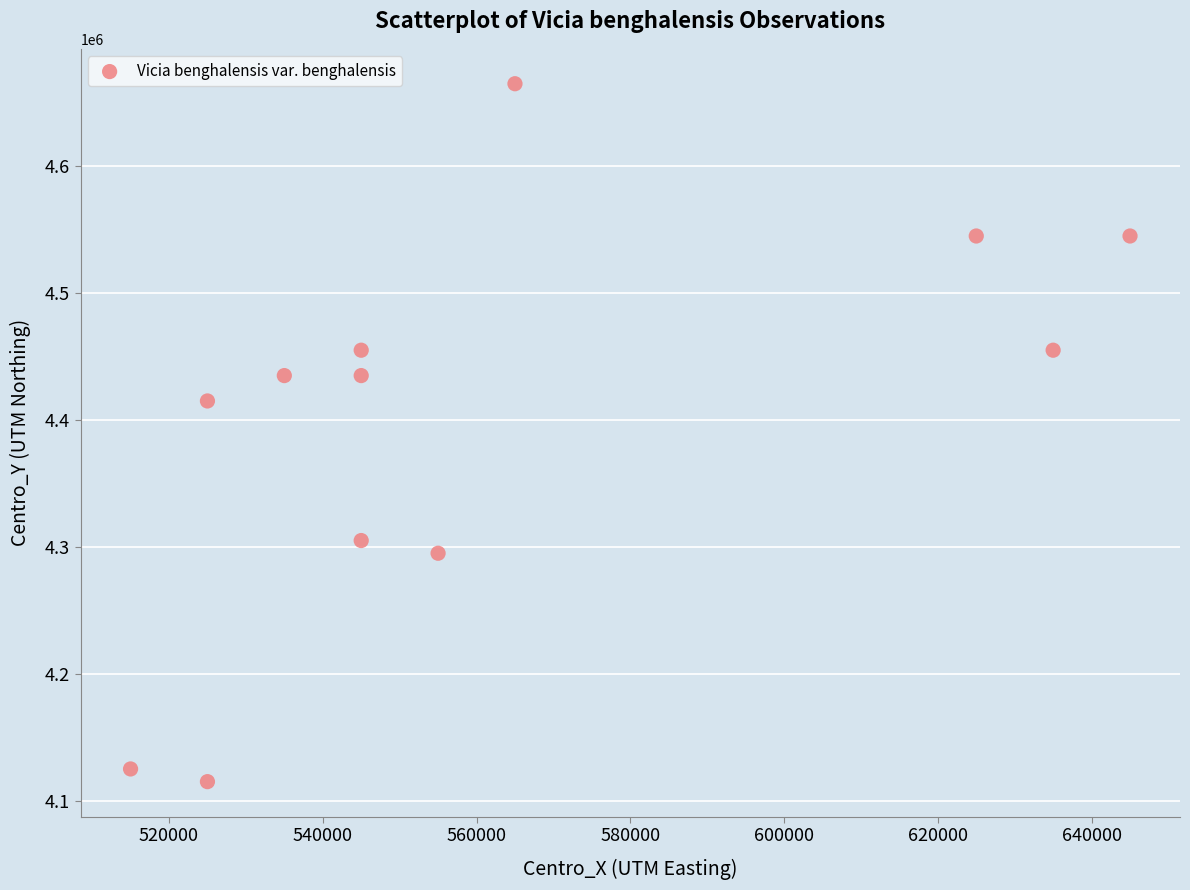

What Y value in the scatter plot is closest to 4390000?

4415000